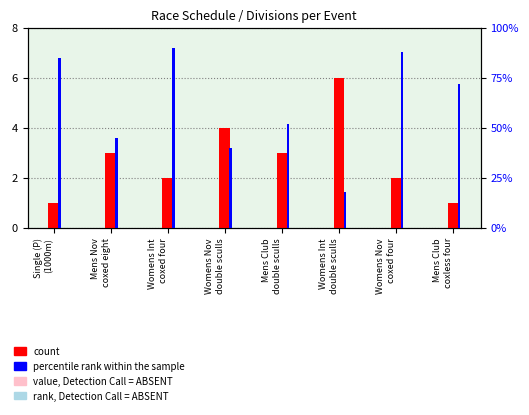

Which category has the lowest value in the count series?

Single (P)
(1000m)